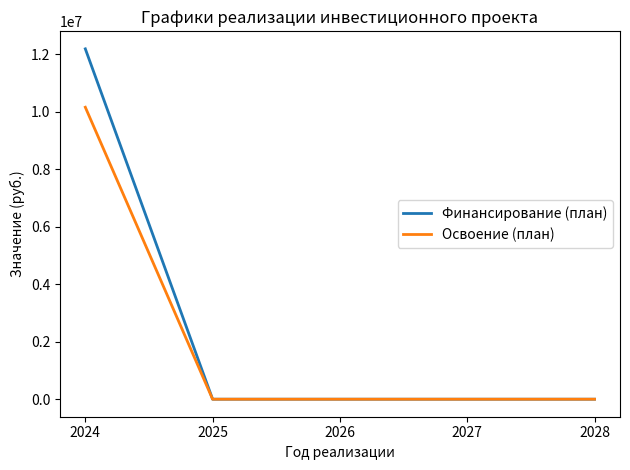

How many series are shown in this chart?

2